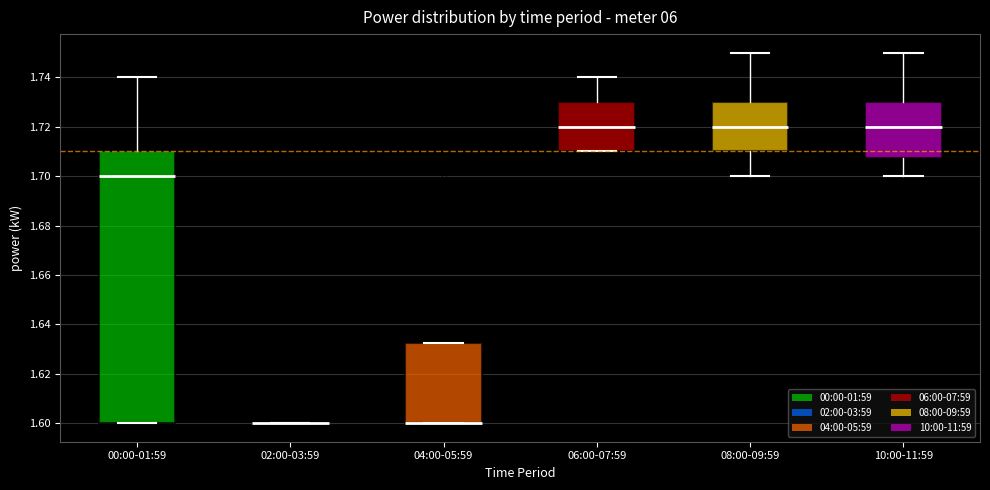

Reading left to right, read every box against the y-axis: the position of its median line, the range the box covers, and the ends of its whiskers. The values are not printed on the chart, so give them approximately, as read against the axis.

00:00-01:59: median 1.700, box 1.600 to 1.710, whiskers 1.600 to 1.740
02:00-03:59: box collapsed to a line at 1.600, whiskers 1.600 to 1.600
04:00-05:59: median 1.600 (drawn on the box's lower edge), box 1.600 to 1.632, whiskers 1.600 to 1.632
06:00-07:59: median 1.720, box 1.710 to 1.730, whiskers 1.710 to 1.740
08:00-09:59: median 1.720, box 1.710 to 1.730, whiskers 1.700 to 1.750
10:00-11:59: median 1.720, box 1.708 to 1.730, whiskers 1.700 to 1.750